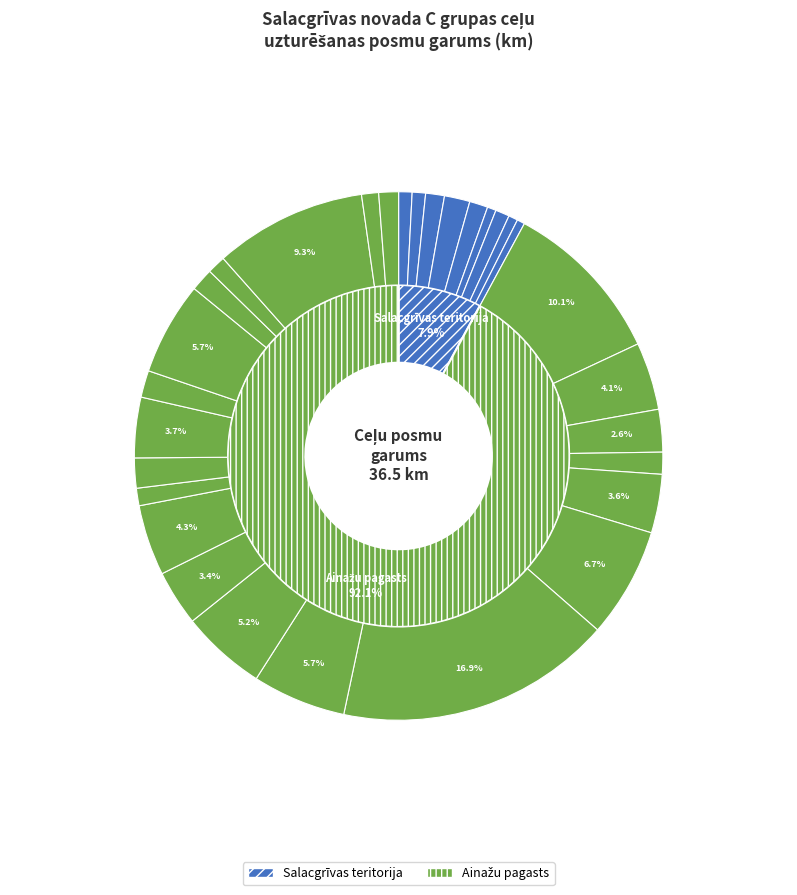

To the nearest percent, what is the difference between the Vecsaulītes-Jaunsaulītes and Dzelzceļš posms slice percentages?

16%